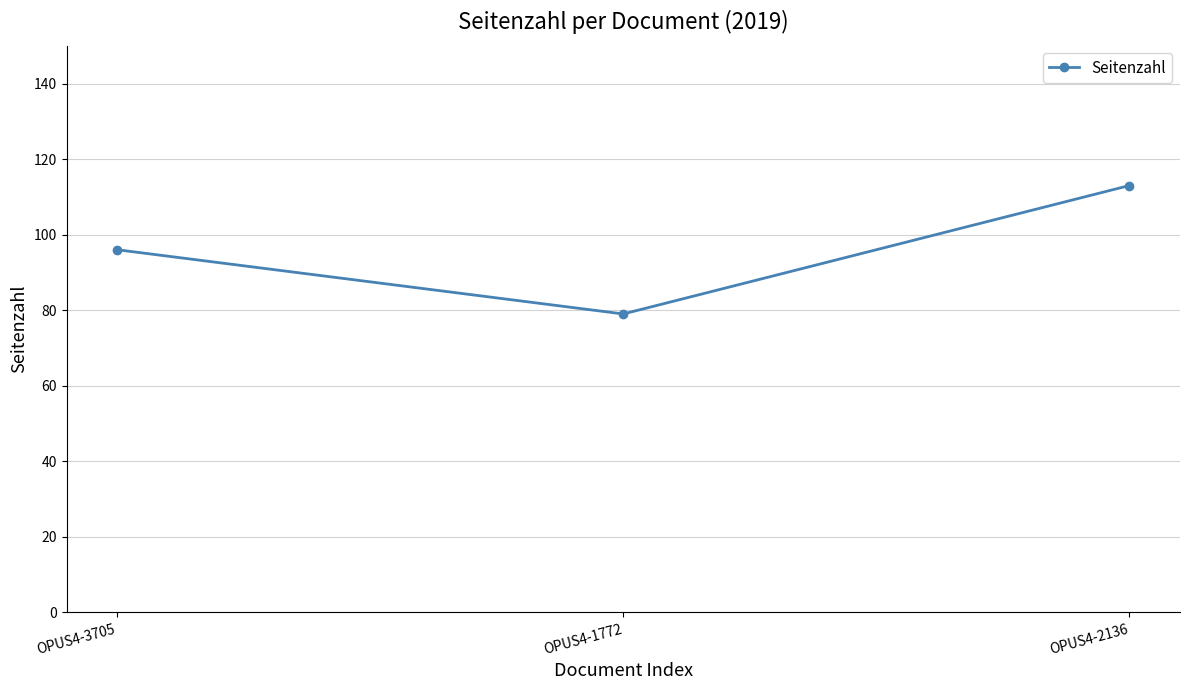

Rank the categories by value from highest to lowest.

OPUS4-2136, OPUS4-3705, OPUS4-1772